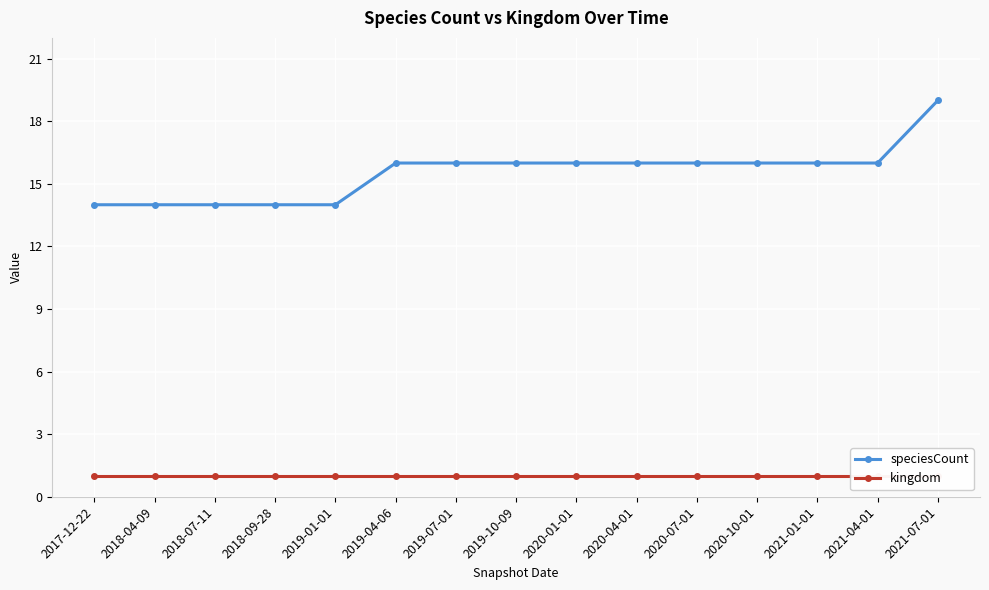

Between 2018-09-28 and 2019-01-01, which series saw the biggest shift?

speciesCount